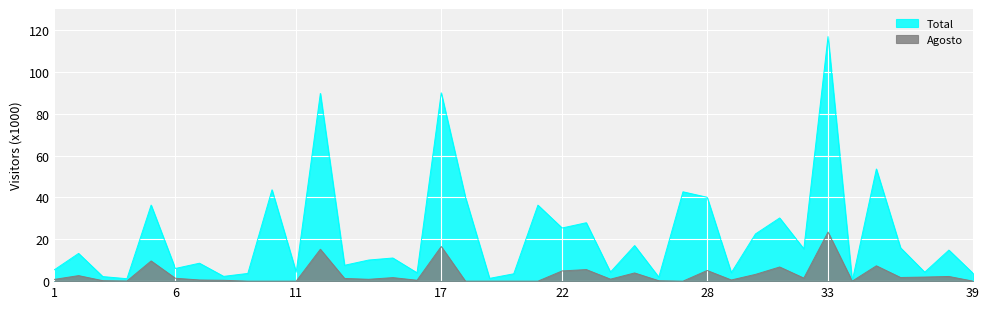

List the labels in order of Agosto value, largest first.

33, 17, 12, 5, 35, 31, 23, 28, 22, 25, 30, 2, 38, 37, 36, 15, 32, 6, 13, 24, 14, 1, 29, 7, 16, 8, 3, 26, 4, 9, 10, 11, 18, 19, 20, 21, 27, 34, 39